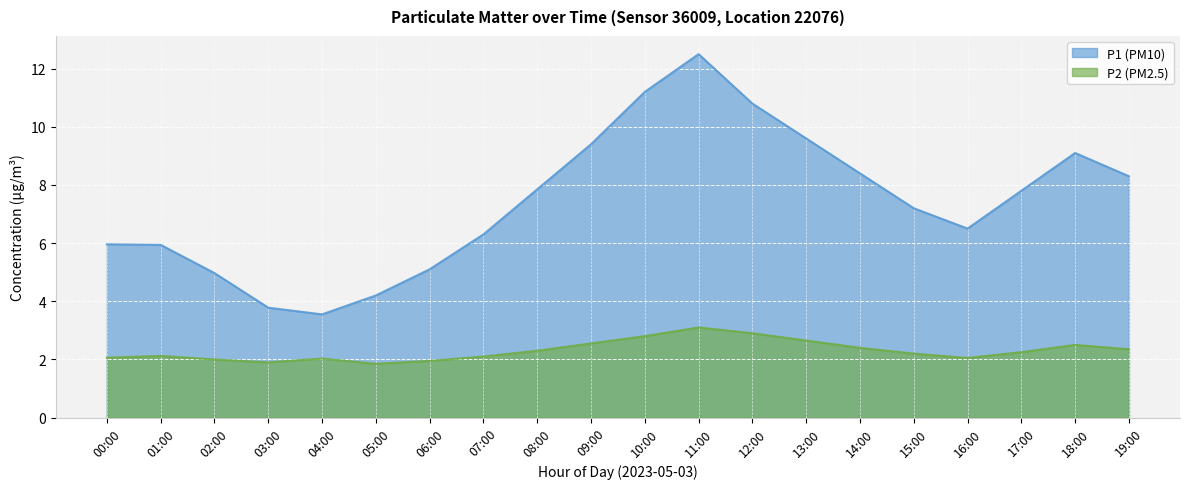

Which series changed the most between 02:00 and 06:00?

P1 (PM10)